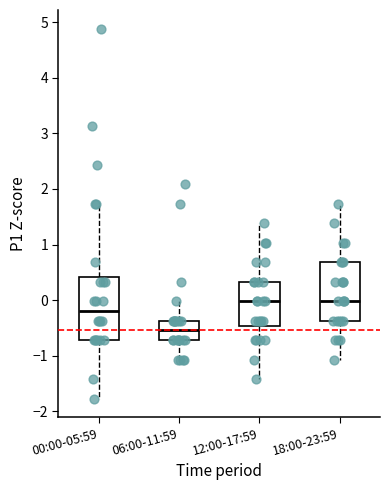

Reading left to right, transcribe this box plot: for each box, give where its median line is, the range the box spans, and where its two whiskers end, as read against the y-axis. The values are not printed on the chart, so give them approximately, as read against the axis.

00:00-05:59: median -0.2, box -0.7 to 0.4, whiskers -1.8 to 1.7
06:00-11:59: median -0.5, box -0.7 to -0.4, whiskers -1.1 to 0.0
12:00-17:59: median 0.0, box -0.5 to 0.3, whiskers -1.4 to 1.4
18:00-23:59: median 0.0, box -0.4 to 0.7, whiskers -1.1 to 1.7